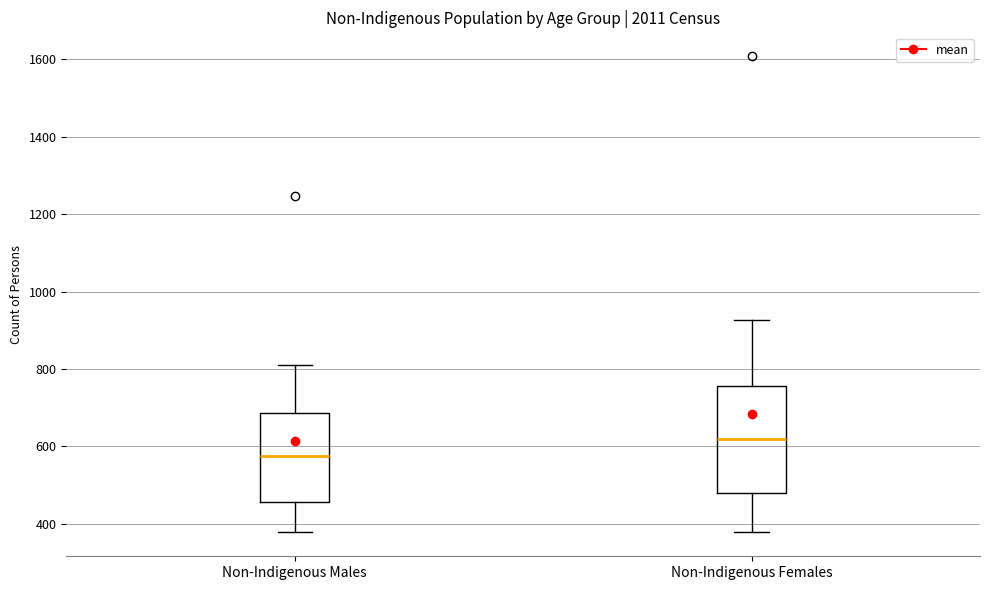

Reading left to right, read every box against the y-axis: the position of its median line, the range the box covers, and the ends of its whiskers. The values are not printed on the chart, so give them approximately, as read against the axis.

Non-Indigenous Males: median 580, box 460 to 680, whiskers 380 to 820
Non-Indigenous Females: median 620, box 480 to 760, whiskers 380 to 920